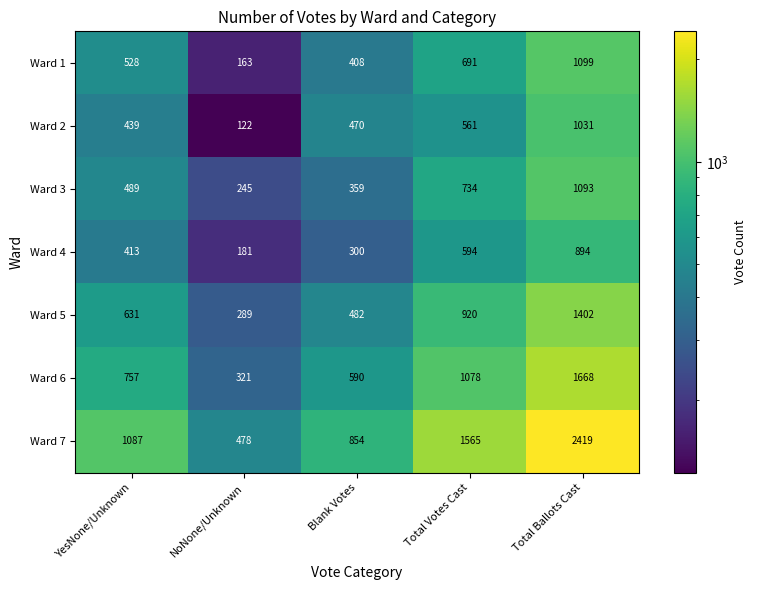

How many Ward 1 values are between 408 and 691?

3